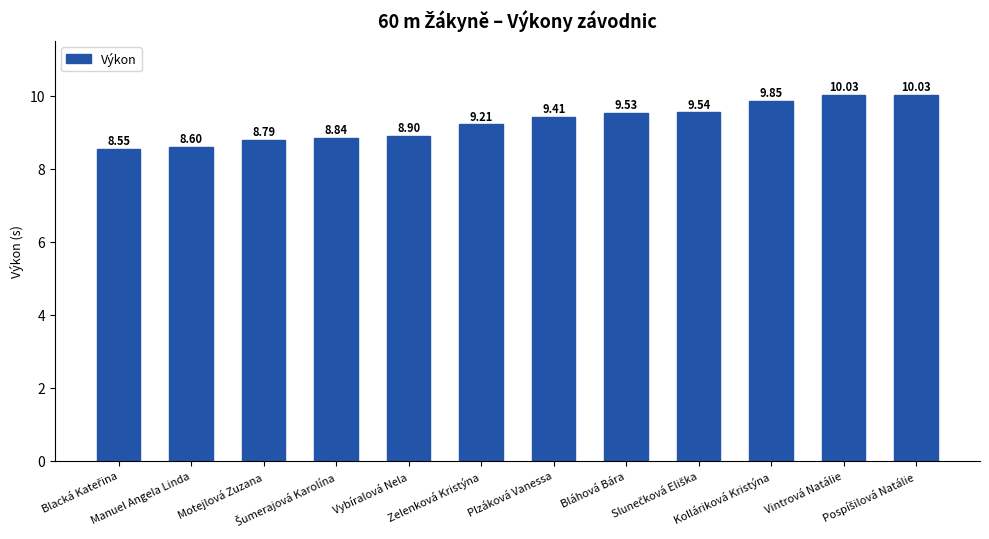

What is the maximum value shown in the chart?

10.0